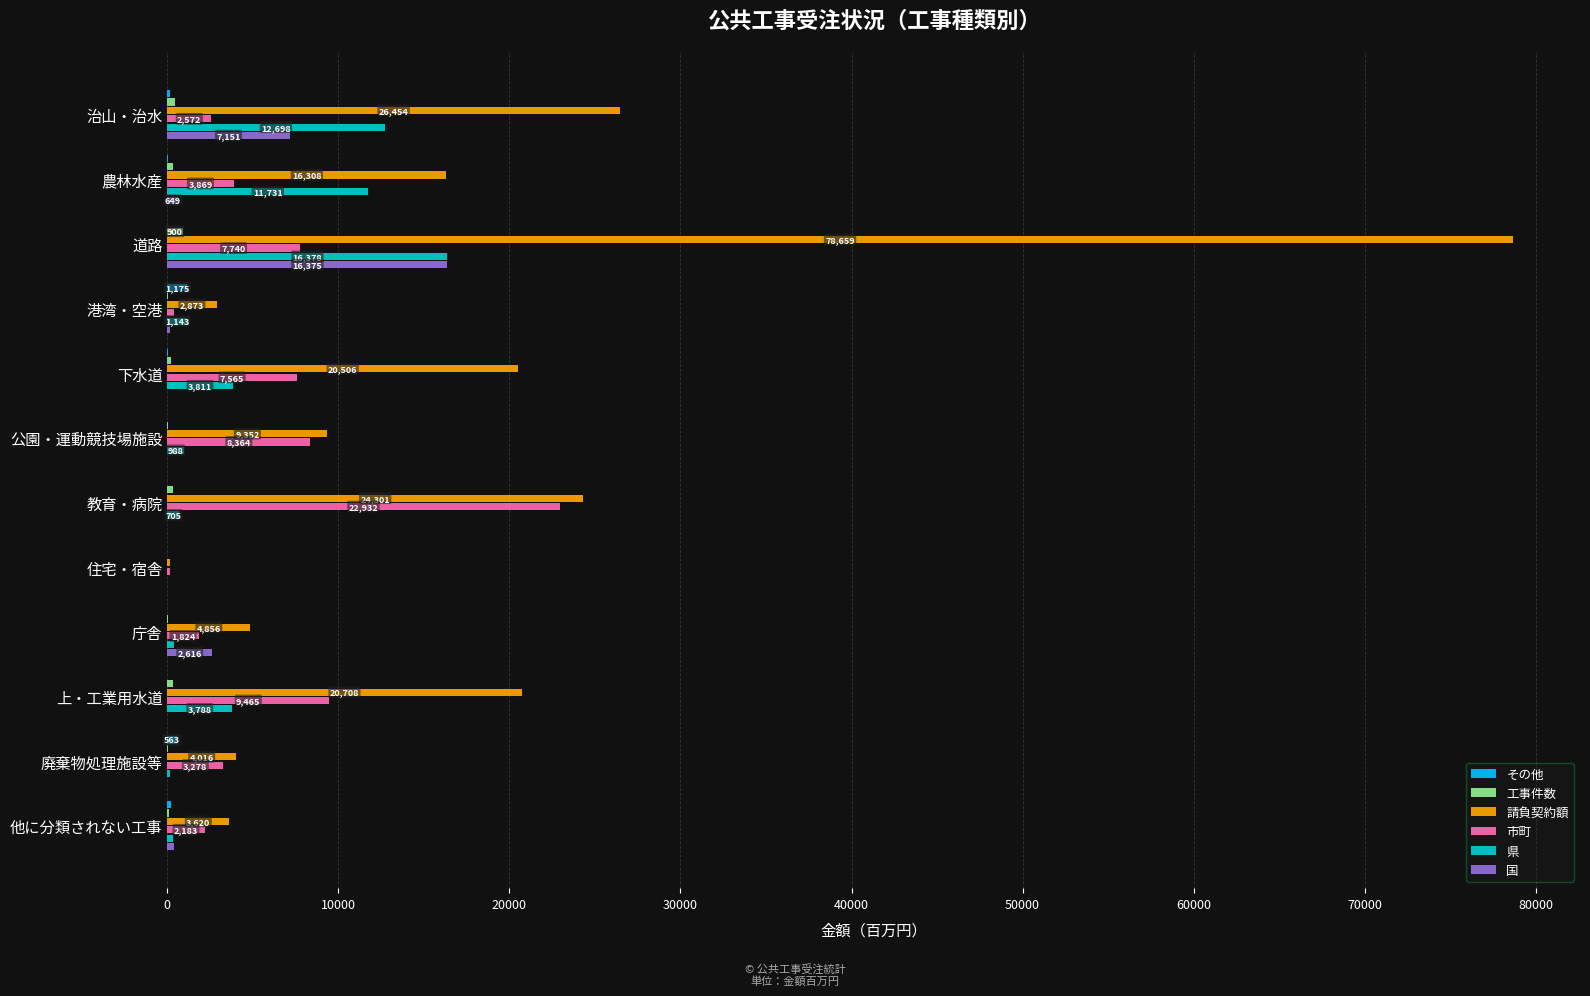

How many data points in 工事件数 are above 219?

6